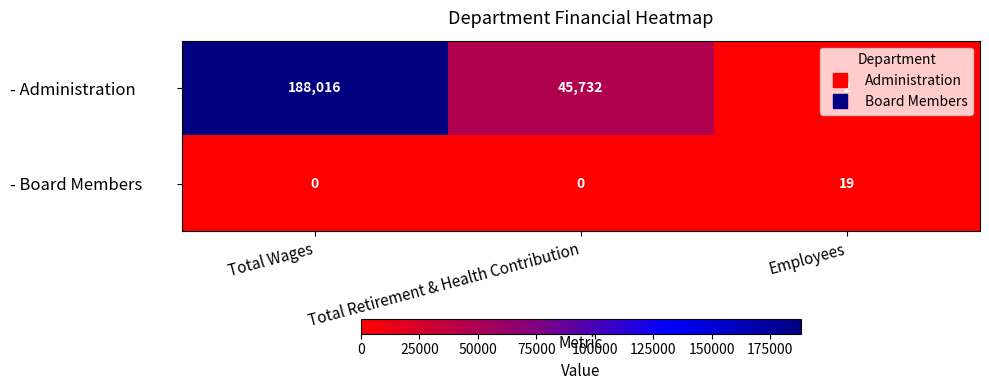

Is it true that - Board Members equals 25 at Employees?

False